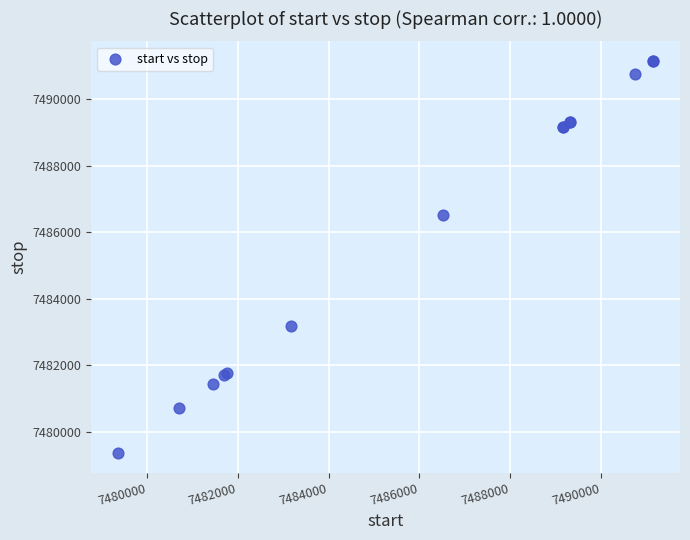

What Y value in the scatter plot is closest to 7485255?

7486517